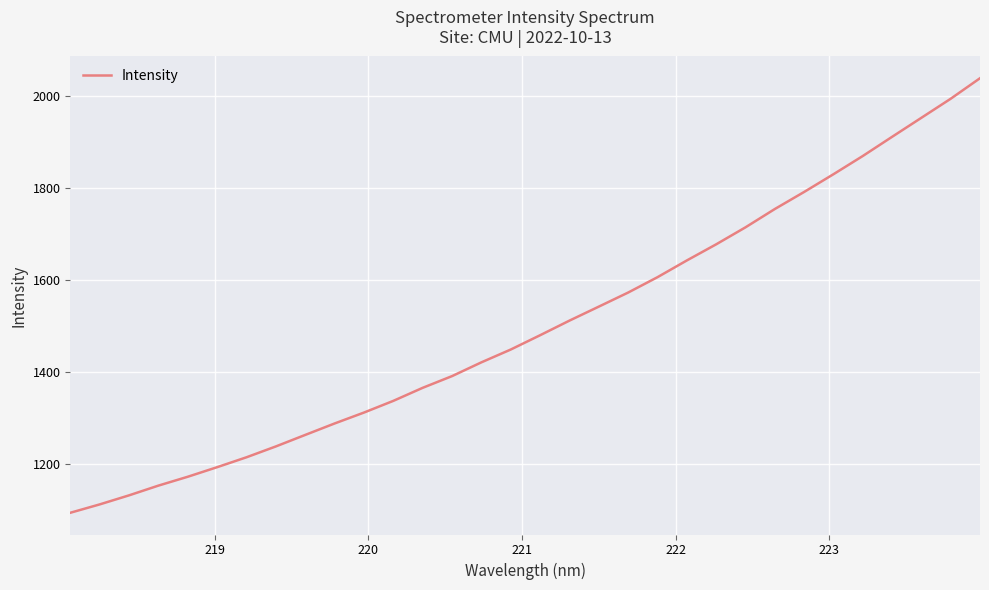

What is the difference between the maximum and second lowest values?

926.4